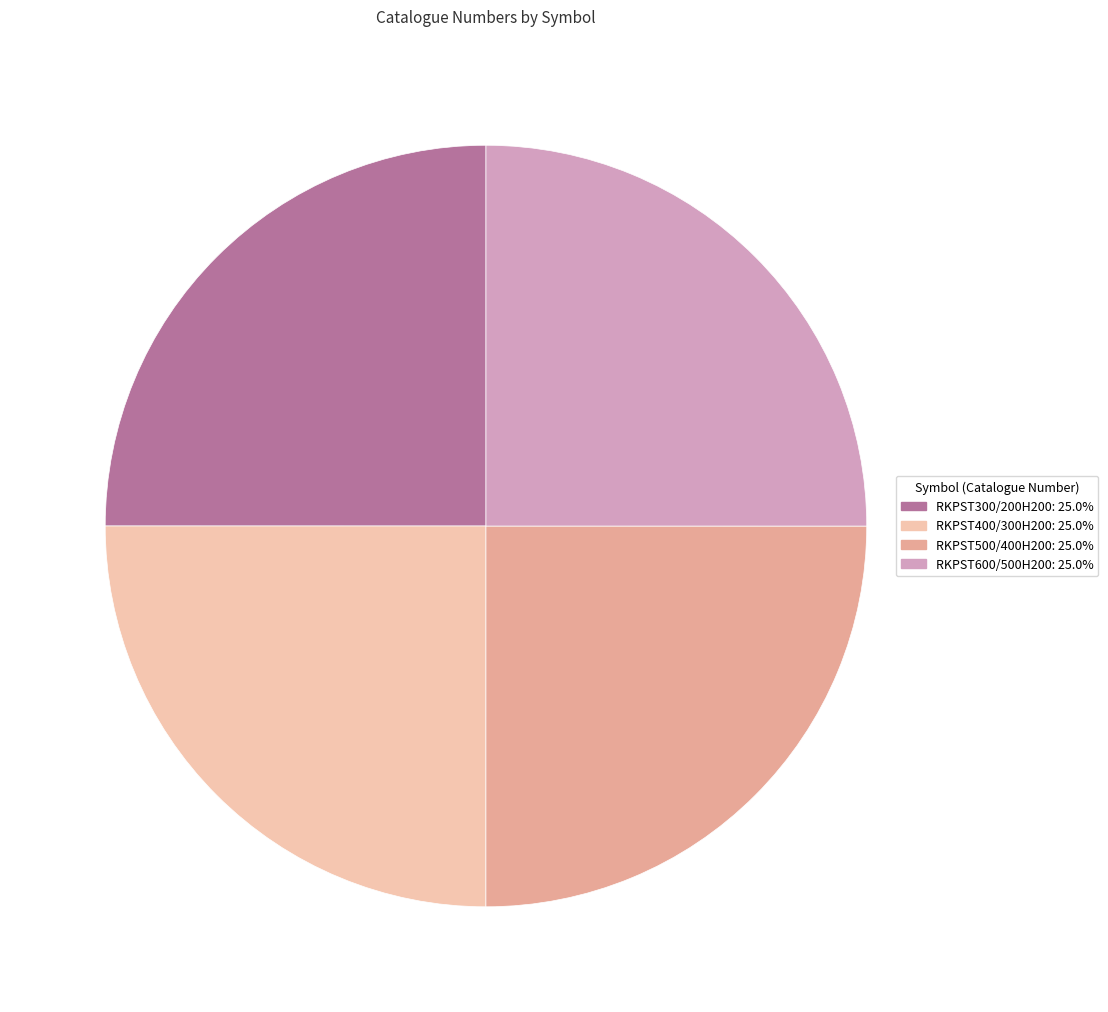

Is there a majority slice in this chart?

No